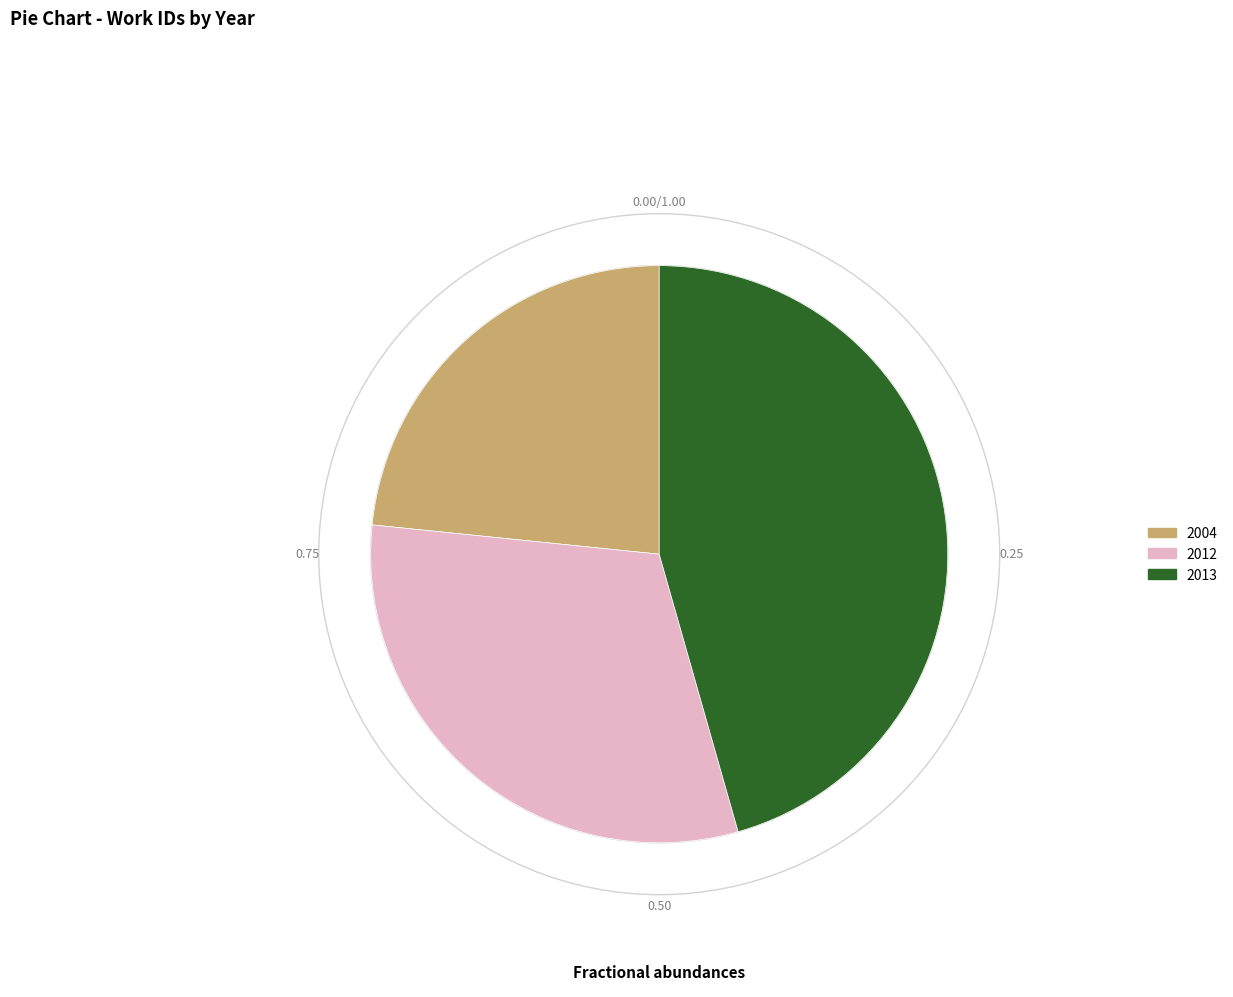

Which category has the biggest portion of the pie?

2013